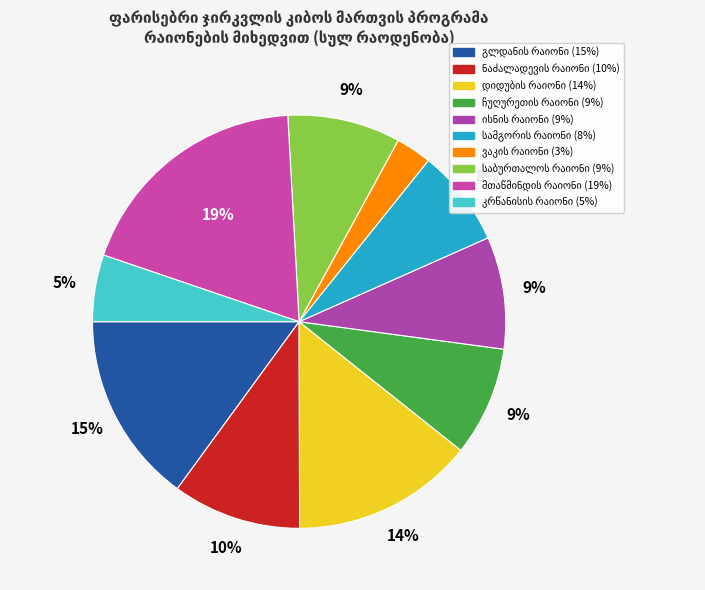

To the nearest percent, what percentage of the pie is ჩუღურეთის რაიონი?

9%